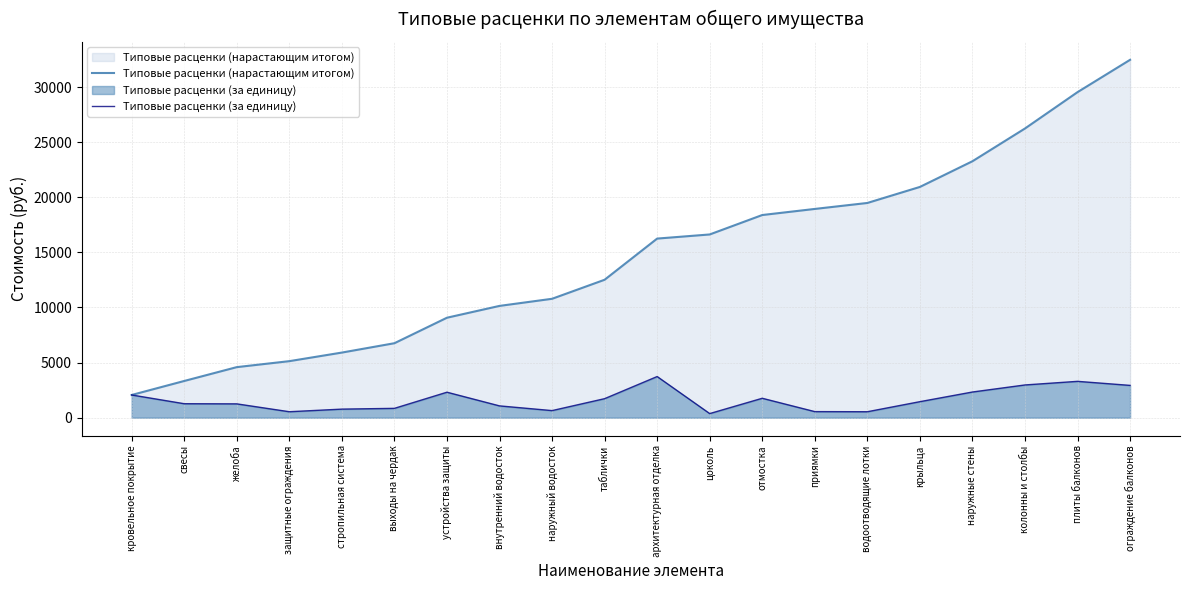

Is it true that Типовые расценки (нарастающим итогом) equals 14472.6 at крыльца?

False